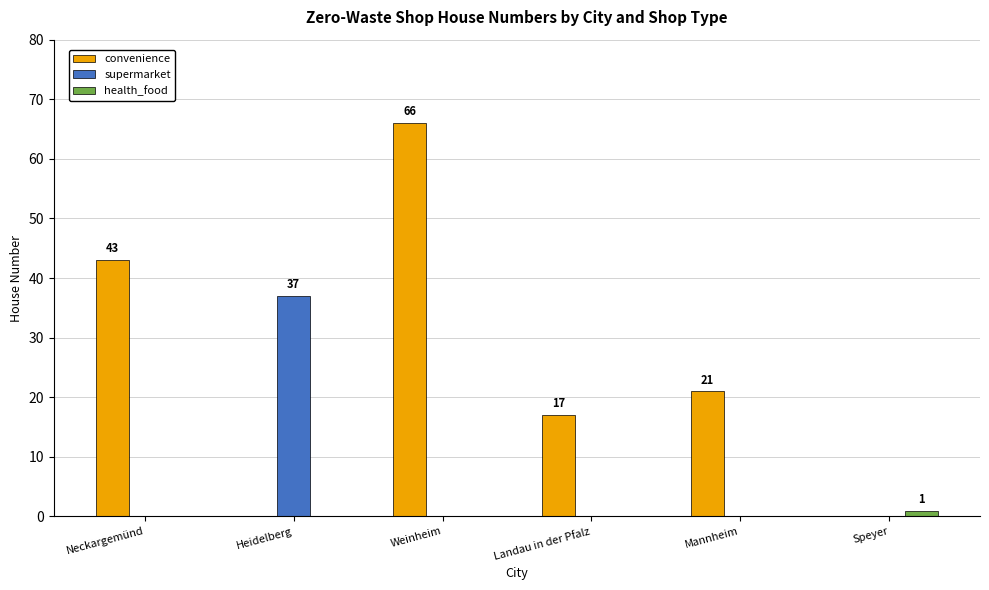

What are all the series names shown in the legend?

convenience, supermarket, health_food